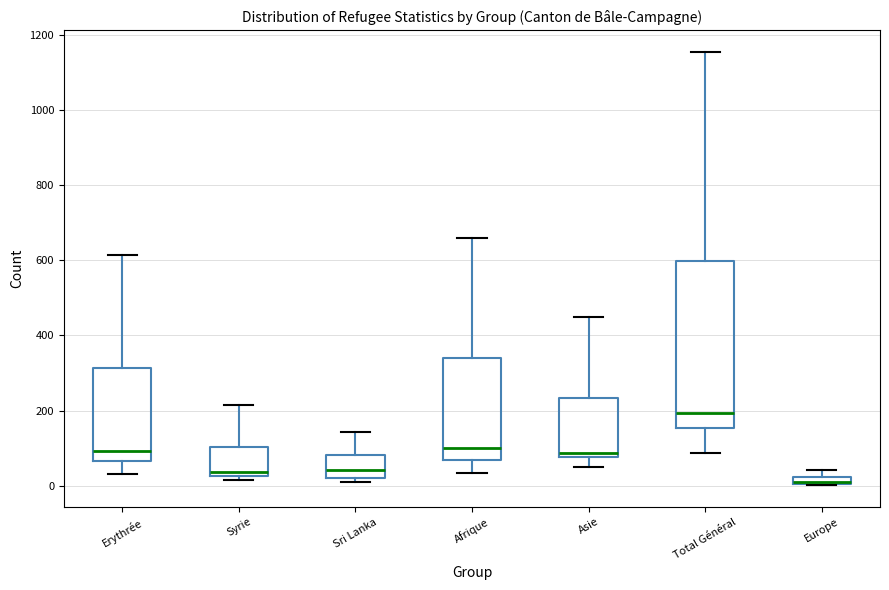

Which box is the tallest, from its lower edge to its upper edge?

Total Général